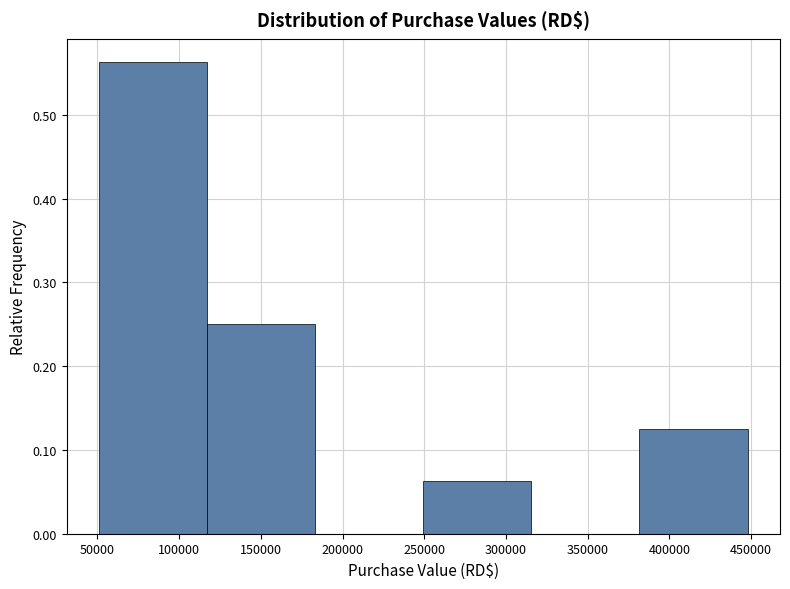

Reading left to right, list every bar in this chart as the range it spans on the x-axis followed by its height. Neither the bar edges nor the heights are printed on the chart, so give them approximately, as read against the axes.

50000 to 115000: 0.56
115000 to 185000: 0.25
185000 to 250000: 0
250000 to 315000: 0.06
315000 to 380000: 0
380000 to 450000: 0.13